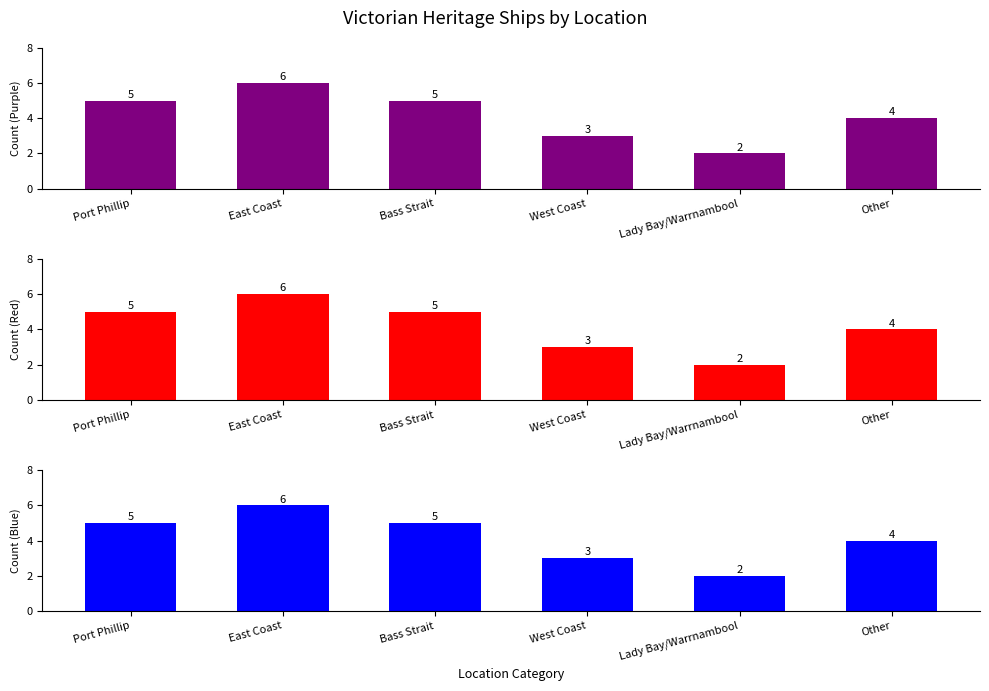

Is it true that Count (Blue) equals 2 at Lady Bay/Warrnambool?

True